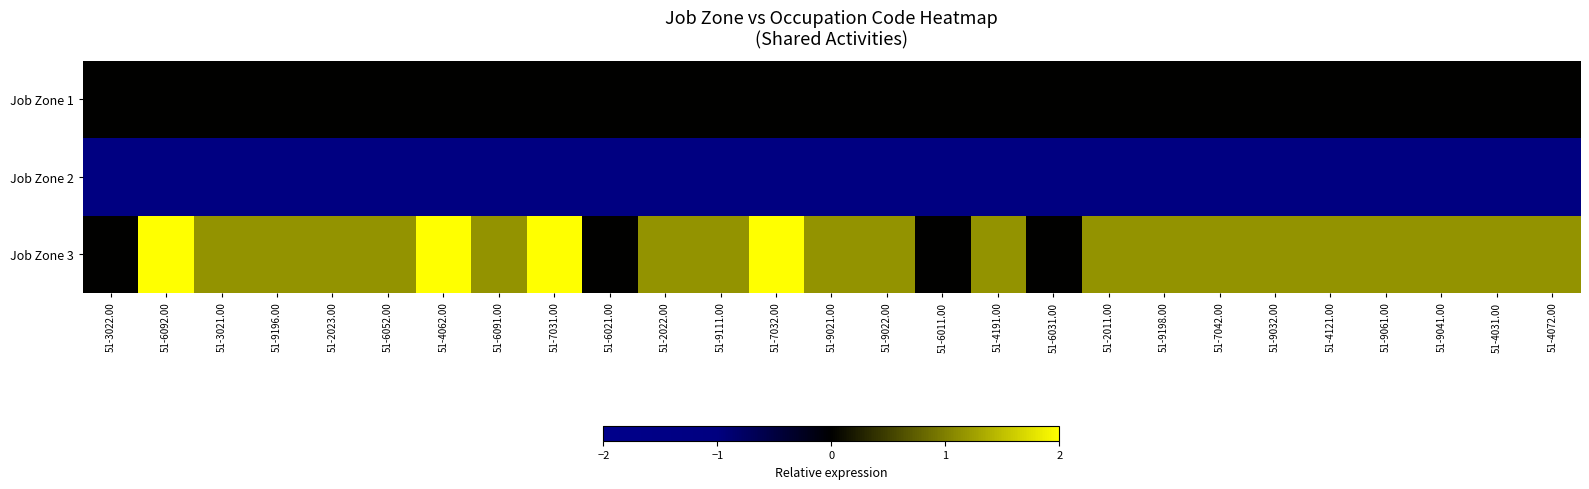

Rank the series by their maximum value, from highest to lowest.

Job Zone 3, Job Zone 1, Job Zone 2